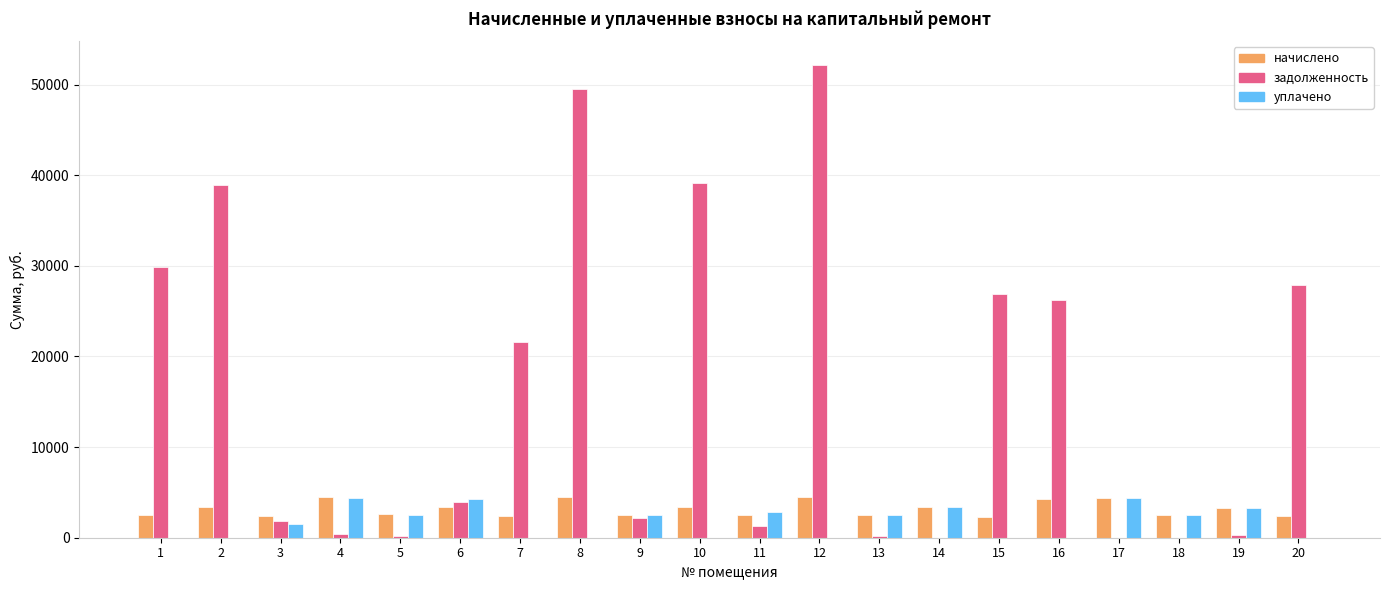

What is the sum of all начислено values?

63360.5